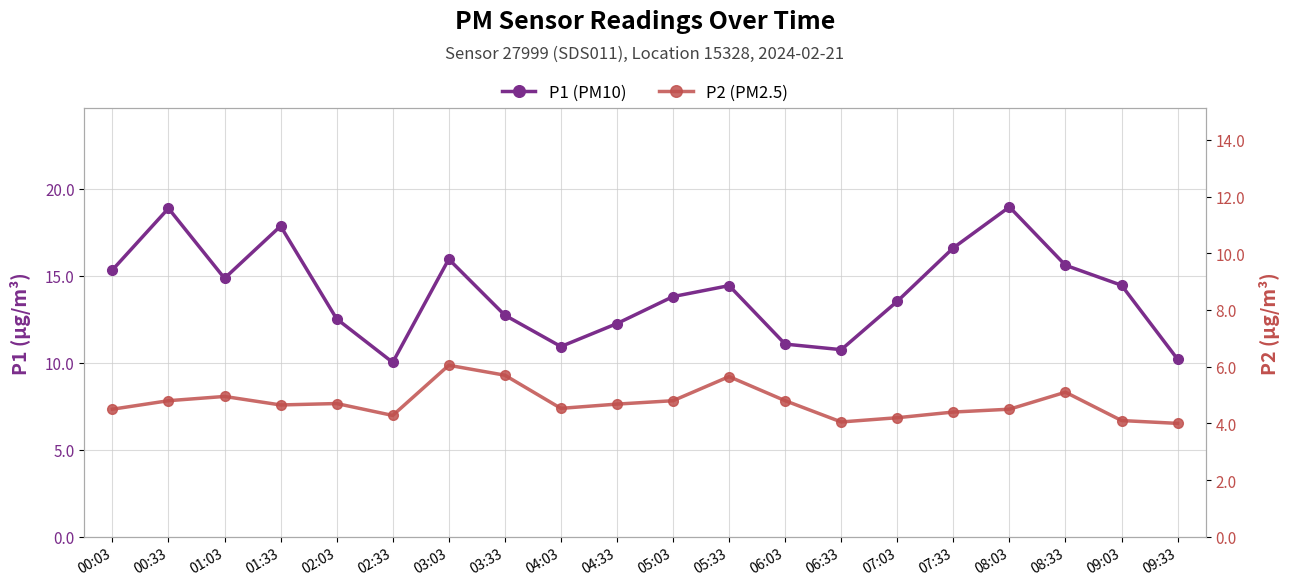

What is the label of the 2nd point from the left?

00:33